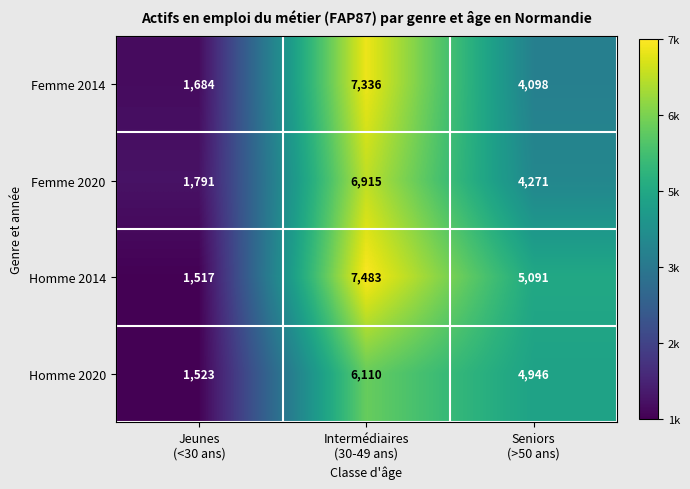

How many distinct data groups are displayed?

4